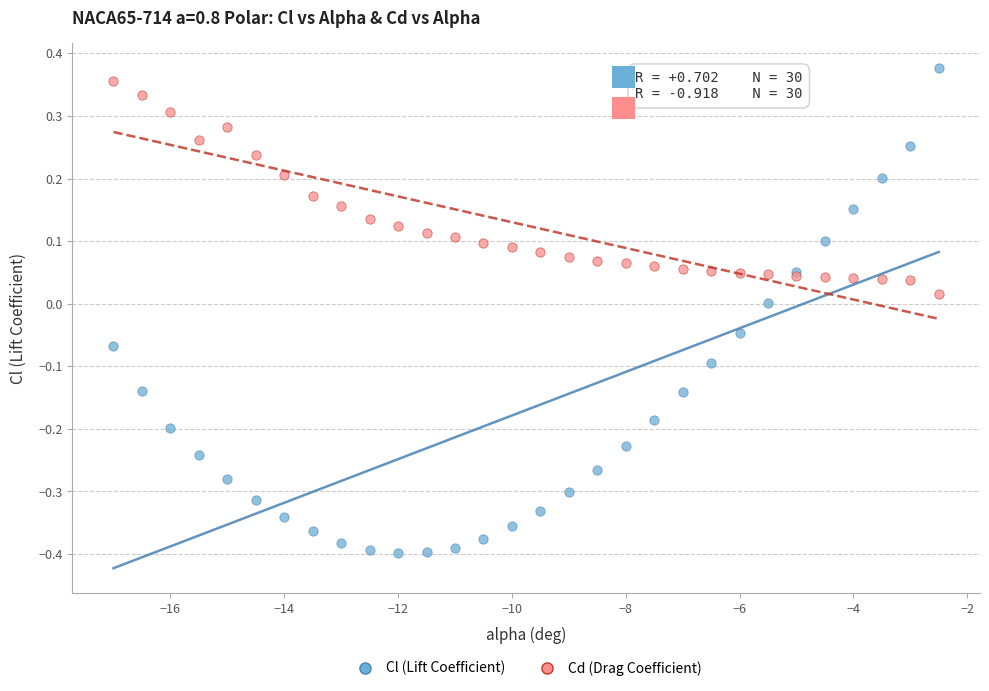

Which series has the widest spread of Y values?

Cl (Lift Coefficient)